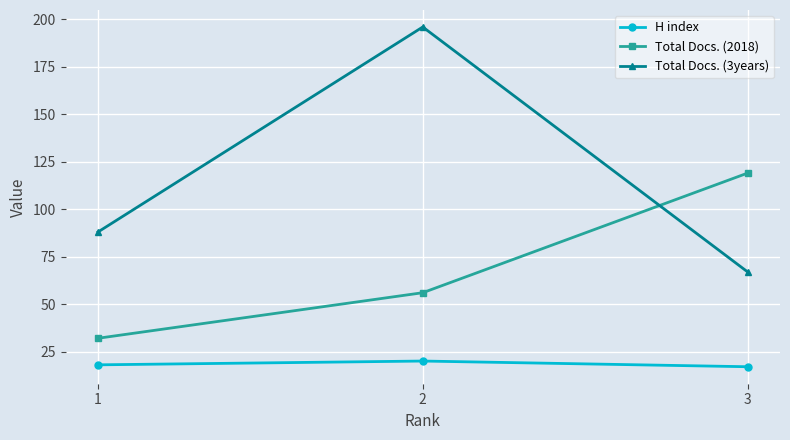

Between 1 and 2, which series saw the biggest shift?

Total Docs. (3years)